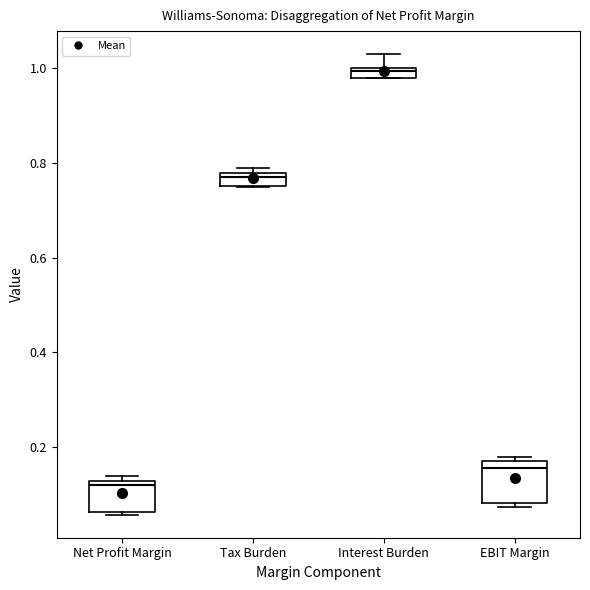

Comparing the boxes themselves (not the whiskers), which one is the tallest?

EBIT Margin